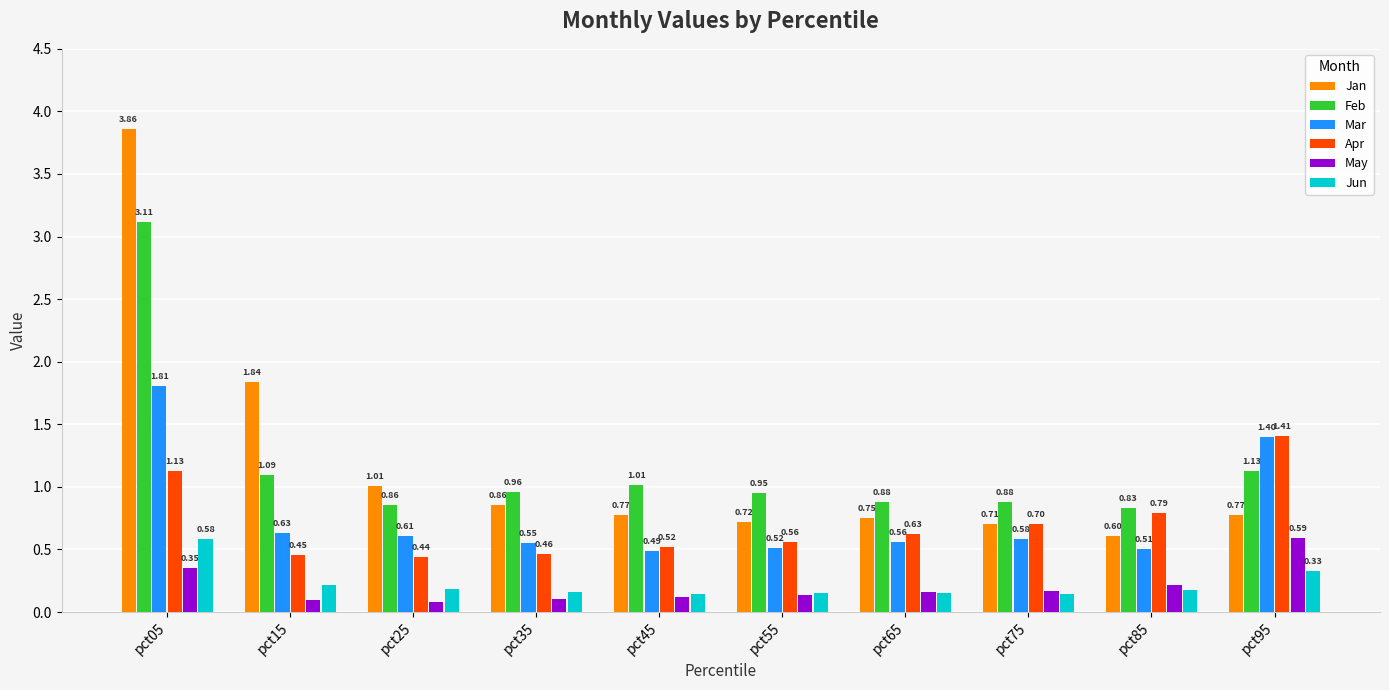

Which series has the widest spread of values?

Jan